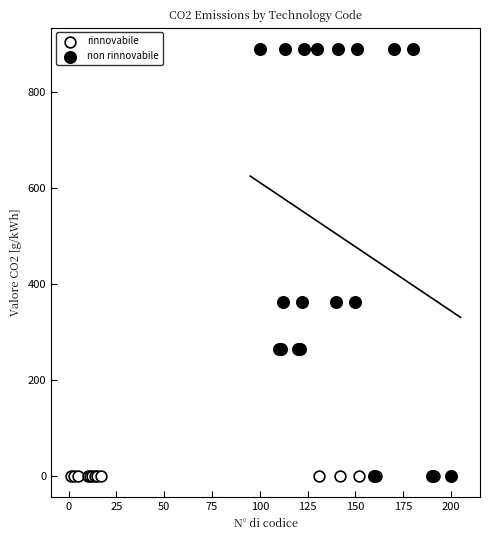

Which series contains the highest Y value?

non rinnovabile